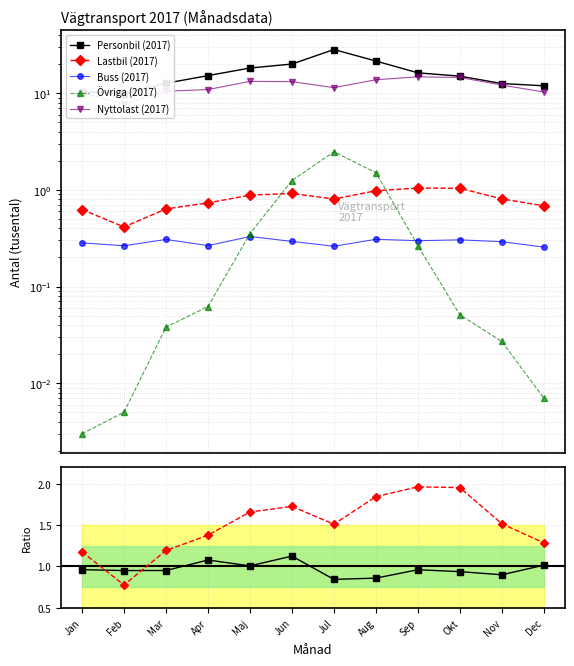

Is the value of Nyttolast at Okt greater than the value of Buss at Mar?

Yes